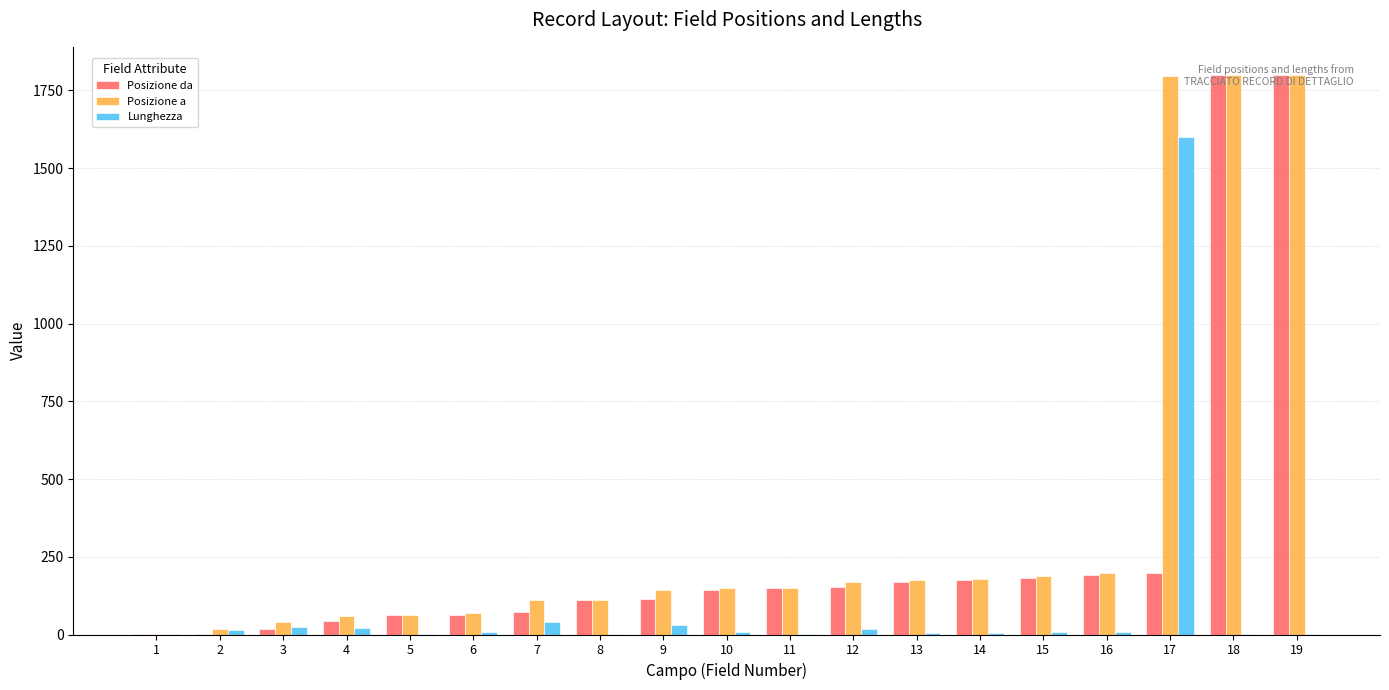

What is the sum of all Posizione da values?

5440